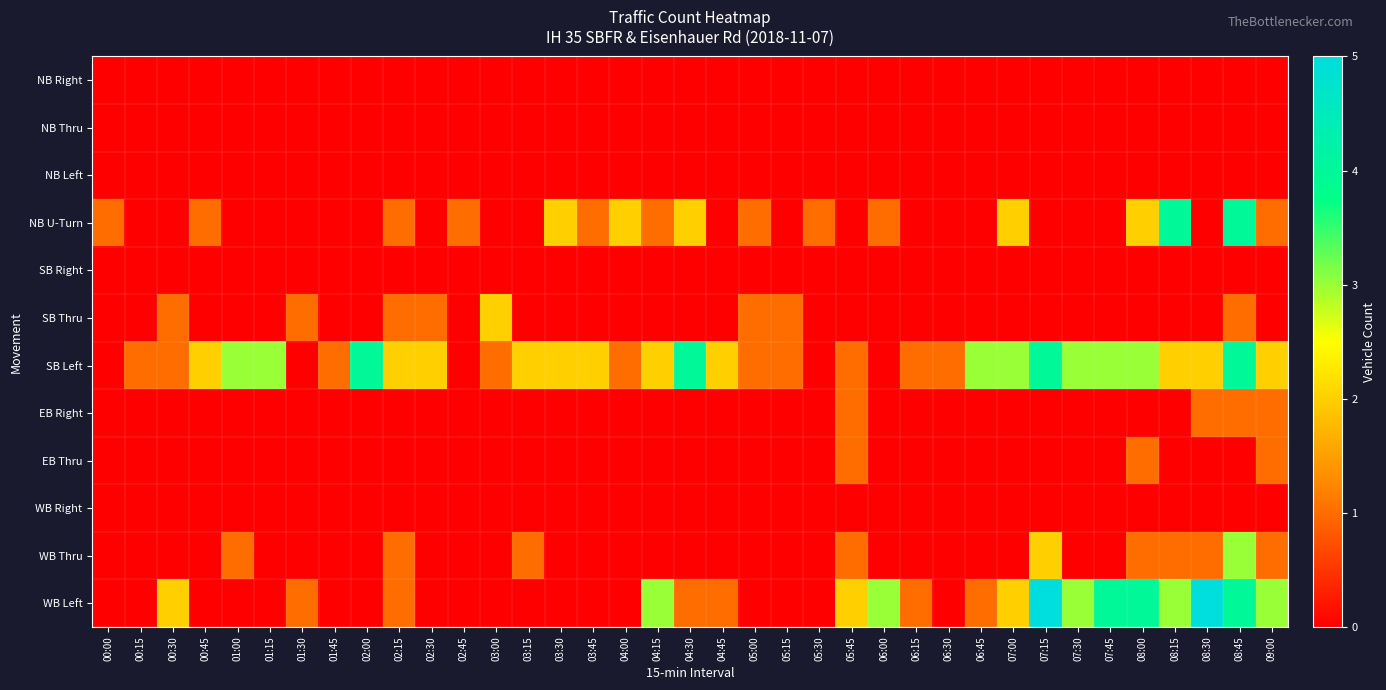

Reading left to right, transcribe all the data shown in this chart.

NB Right: 00:00=0	00:15=0	00:30=0	00:45=0	01:00=0	01:15=0	01:30=0	01:45=0	02:00=0	02:15=0	02:30=0	02:45=0	03:00=0	03:15=0	03:30=0	03:45=0	04:00=0	04:15=0	04:30=0	04:45=0	05:00=0	05:15=0	05:30=0	05:45=0	06:00=0	06:15=0	06:30=0	06:45=0	07:00=0	07:15=0	07:30=0	07:45=0	08:00=0	08:15=0	08:30=0	08:45=0	09:00=0
NB Thru: 00:00=0	00:15=0	00:30=0	00:45=0	01:00=0	01:15=0	01:30=0	01:45=0	02:00=0	02:15=0	02:30=0	02:45=0	03:00=0	03:15=0	03:30=0	03:45=0	04:00=0	04:15=0	04:30=0	04:45=0	05:00=0	05:15=0	05:30=0	05:45=0	06:00=0	06:15=0	06:30=0	06:45=0	07:00=0	07:15=0	07:30=0	07:45=0	08:00=0	08:15=0	08:30=0	08:45=0	09:00=0
NB Left: 00:00=0	00:15=0	00:30=0	00:45=0	01:00=0	01:15=0	01:30=0	01:45=0	02:00=0	02:15=0	02:30=0	02:45=0	03:00=0	03:15=0	03:30=0	03:45=0	04:00=0	04:15=0	04:30=0	04:45=0	05:00=0	05:15=0	05:30=0	05:45=0	06:00=0	06:15=0	06:30=0	06:45=0	07:00=0	07:15=0	07:30=0	07:45=0	08:00=0	08:15=0	08:30=0	08:45=0	09:00=0
NB U-Turn: 00:00=1	00:15=0	00:30=0	00:45=1	01:00=0	01:15=0	01:30=0	01:45=0	02:00=0	02:15=1	02:30=0	02:45=1	03:00=0	03:15=0	03:30=2	03:45=1	04:00=2	04:15=1	04:30=2	04:45=0	05:00=1	05:15=0	05:30=1	05:45=0	06:00=1	06:15=0	06:30=0	06:45=0	07:00=2	07:15=0	07:30=0	07:45=0	08:00=2	08:15=4	08:30=0	08:45=4	09:00=1
SB Right: 00:00=0	00:15=0	00:30=0	00:45=0	01:00=0	01:15=0	01:30=0	01:45=0	02:00=0	02:15=0	02:30=0	02:45=0	03:00=0	03:15=0	03:30=0	03:45=0	04:00=0	04:15=0	04:30=0	04:45=0	05:00=0	05:15=0	05:30=0	05:45=0	06:00=0	06:15=0	06:30=0	06:45=0	07:00=0	07:15=0	07:30=0	07:45=0	08:00=0	08:15=0	08:30=0	08:45=0	09:00=0
SB Thru: 00:00=0	00:15=0	00:30=1	00:45=0	01:00=0	01:15=0	01:30=1	01:45=0	02:00=0	02:15=1	02:30=1	02:45=0	03:00=2	03:15=0	03:30=0	03:45=0	04:00=0	04:15=0	04:30=0	04:45=0	05:00=1	05:15=1	05:30=0	05:45=0	06:00=0	06:15=0	06:30=0	06:45=0	07:00=0	07:15=0	07:30=0	07:45=0	08:00=0	08:15=0	08:30=0	08:45=1	09:00=0
SB Left: 00:00=0	00:15=1	00:30=1	00:45=2	01:00=3	01:15=3	01:30=0	01:45=1	02:00=4	02:15=2	02:30=2	02:45=0	03:00=1	03:15=2	03:30=2	03:45=2	04:00=1	04:15=2	04:30=4	04:45=2	05:00=1	05:15=1	05:30=0	05:45=1	06:00=0	06:15=1	06:30=1	06:45=3	07:00=3	07:15=4	07:30=3	07:45=3	08:00=3	08:15=2	08:30=2	08:45=4	09:00=2
EB Right: 00:00=0	00:15=0	00:30=0	00:45=0	01:00=0	01:15=0	01:30=0	01:45=0	02:00=0	02:15=0	02:30=0	02:45=0	03:00=0	03:15=0	03:30=0	03:45=0	04:00=0	04:15=0	04:30=0	04:45=0	05:00=0	05:15=0	05:30=0	05:45=1	06:00=0	06:15=0	06:30=0	06:45=0	07:00=0	07:15=0	07:30=0	07:45=0	08:00=0	08:15=0	08:30=1	08:45=1	09:00=1
EB Thru: 00:00=0	00:15=0	00:30=0	00:45=0	01:00=0	01:15=0	01:30=0	01:45=0	02:00=0	02:15=0	02:30=0	02:45=0	03:00=0	03:15=0	03:30=0	03:45=0	04:00=0	04:15=0	04:30=0	04:45=0	05:00=0	05:15=0	05:30=0	05:45=1	06:00=0	06:15=0	06:30=0	06:45=0	07:00=0	07:15=0	07:30=0	07:45=0	08:00=1	08:15=0	08:30=0	08:45=0	09:00=1
WB Right: 00:00=0	00:15=0	00:30=0	00:45=0	01:00=0	01:15=0	01:30=0	01:45=0	02:00=0	02:15=0	02:30=0	02:45=0	03:00=0	03:15=0	03:30=0	03:45=0	04:00=0	04:15=0	04:30=0	04:45=0	05:00=0	05:15=0	05:30=0	05:45=0	06:00=0	06:15=0	06:30=0	06:45=0	07:00=0	07:15=0	07:30=0	07:45=0	08:00=0	08:15=0	08:30=0	08:45=0	09:00=0
WB Thru: 00:00=0	00:15=0	00:30=0	00:45=0	01:00=1	01:15=0	01:30=0	01:45=0	02:00=0	02:15=1	02:30=0	02:45=0	03:00=0	03:15=1	03:30=0	03:45=0	04:00=0	04:15=0	04:30=0	04:45=0	05:00=0	05:15=0	05:30=0	05:45=1	06:00=0	06:15=0	06:30=0	06:45=0	07:00=0	07:15=2	07:30=0	07:45=0	08:00=1	08:15=1	08:30=1	08:45=3	09:00=1
WB Left: 00:00=0	00:15=0	00:30=2	00:45=0	01:00=0	01:15=0	01:30=1	01:45=0	02:00=0	02:15=1	02:30=0	02:45=0	03:00=0	03:15=0	03:30=0	03:45=0	04:00=0	04:15=3	04:30=1	04:45=1	05:00=0	05:15=0	05:30=0	05:45=2	06:00=3	06:15=1	06:30=0	06:45=1	07:00=2	07:15=5	07:30=3	07:45=4	08:00=4	08:15=3	08:30=5	08:45=4	09:00=3